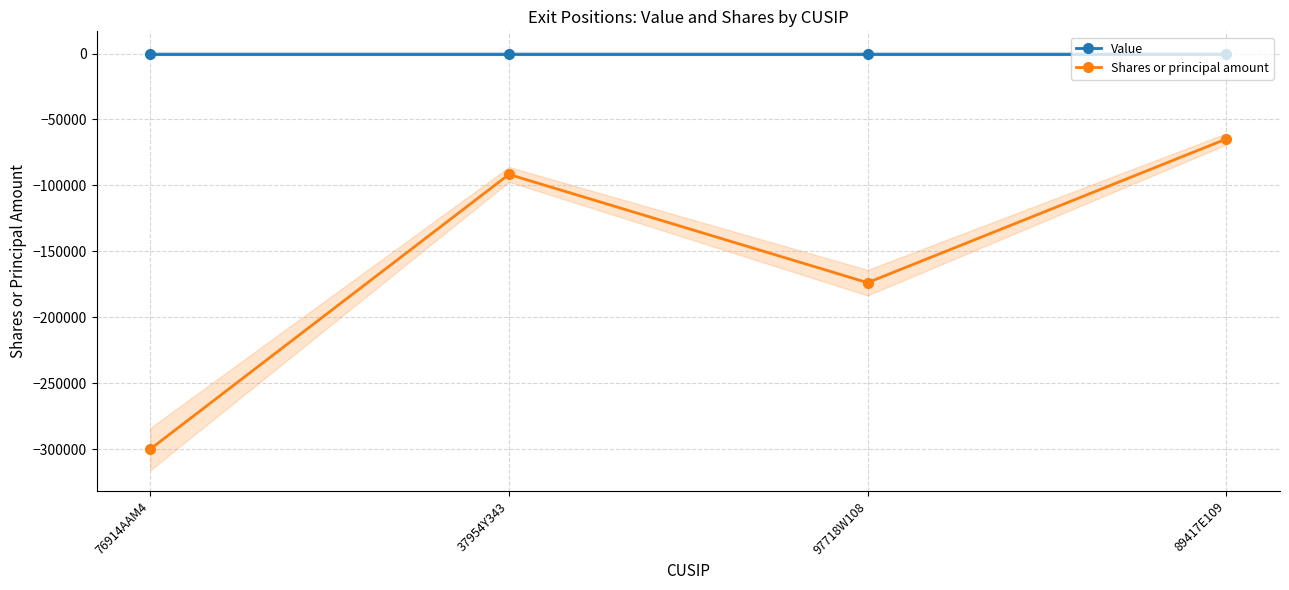

The value of Value at 37954Y343 is 0. True or false?

True